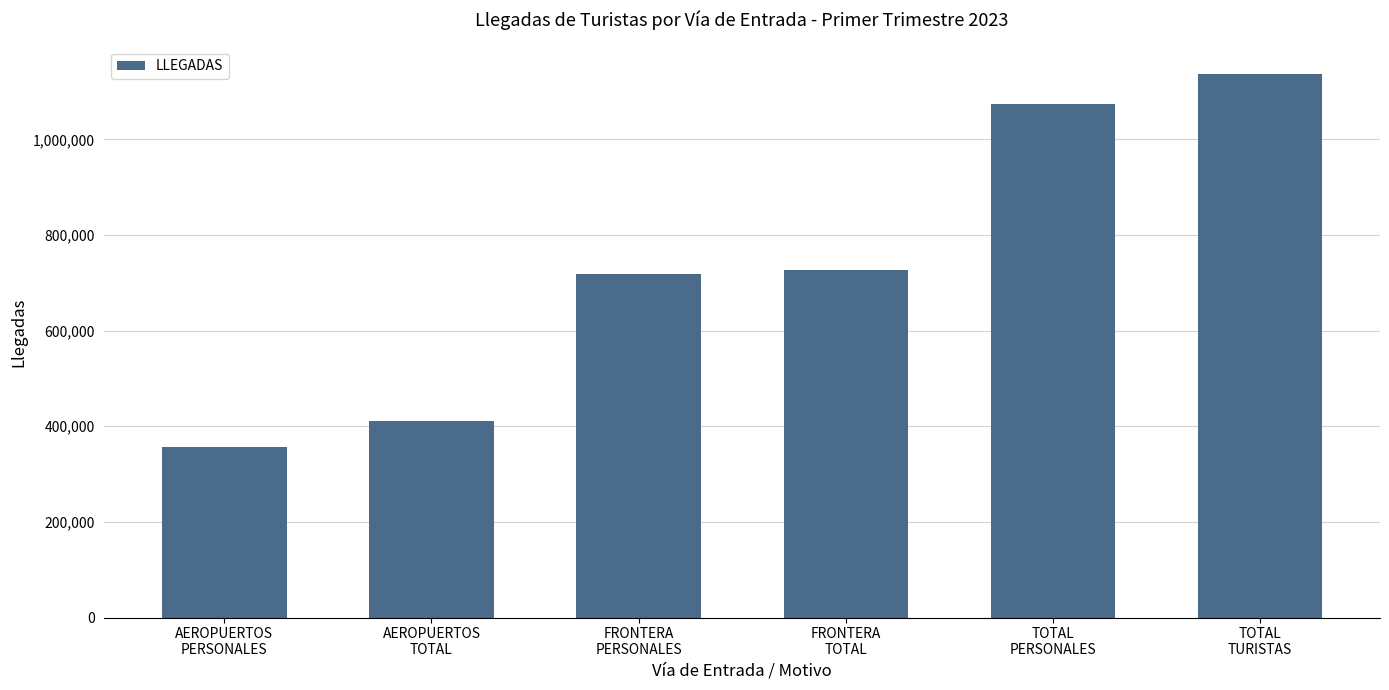

Reading right to left, extract all data points from this chart.

1137020.0	1074456.8	725948.0	717652.0	411072.0	356804.8